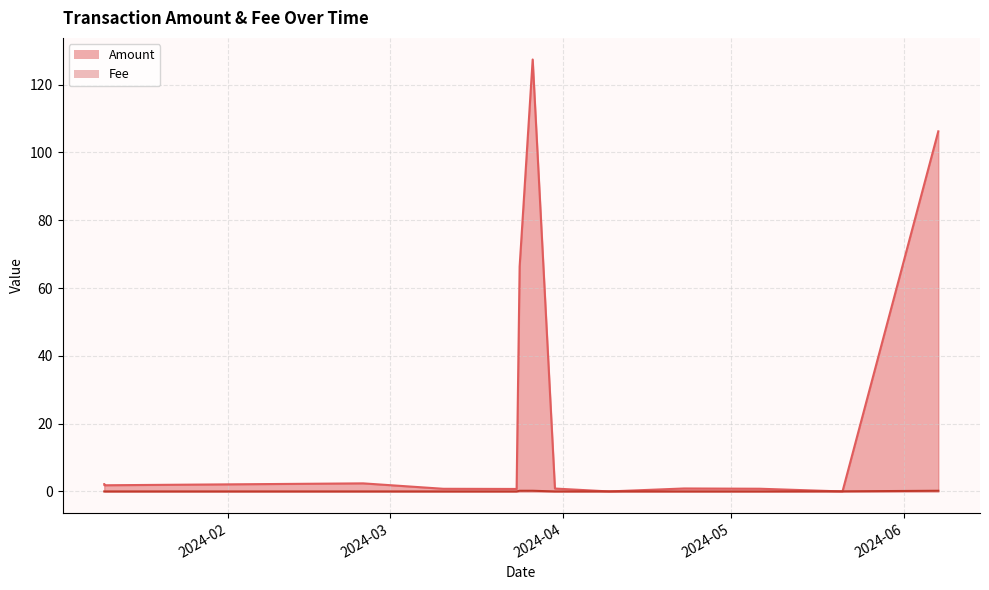

Between 2024-02-25 03:57:00 and 2024-06-07 03:00:00, which is larger?

2024-06-07 03:00:00